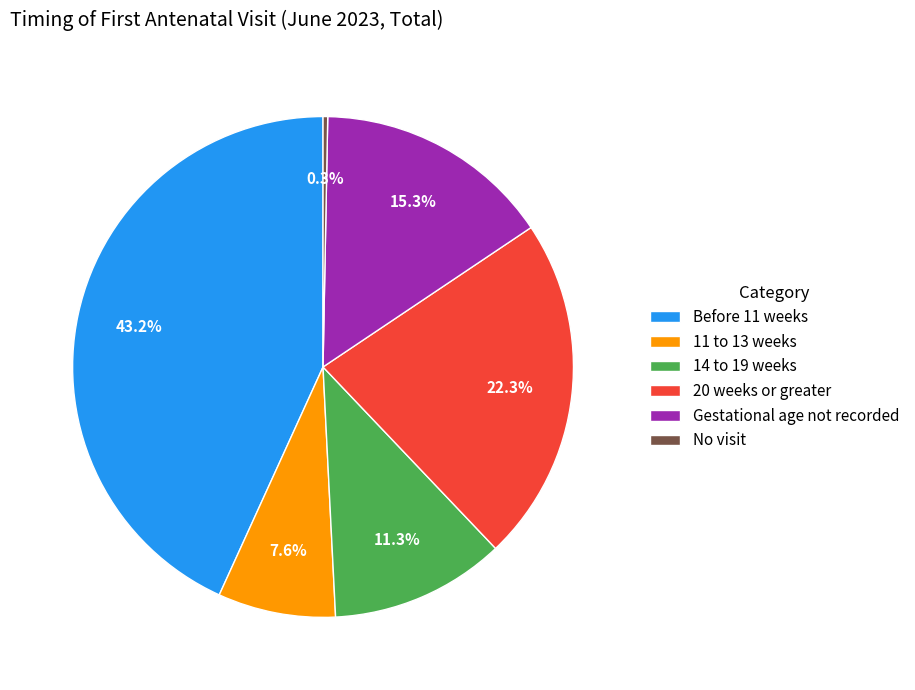

Is there any slice that represents more than half of the pie?

No